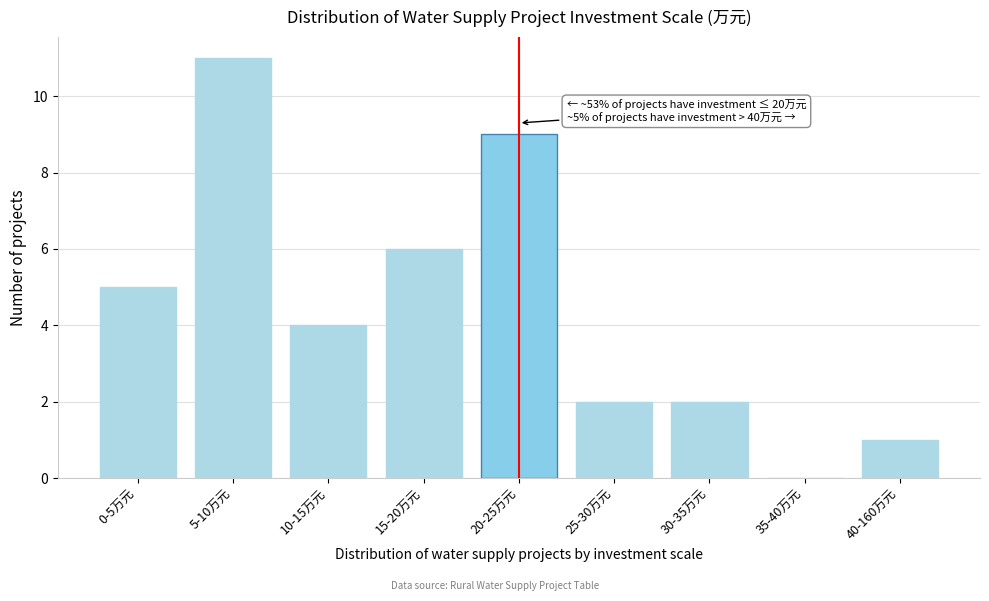

Reading left to right, list all the values displayed in this chart.

0-5万元=5	5-10万元=11	10-15万元=4	15-20万元=6	20-25万元=9	25-30万元=2	30-35万元=2	35-40万元=0	40-160万元=1